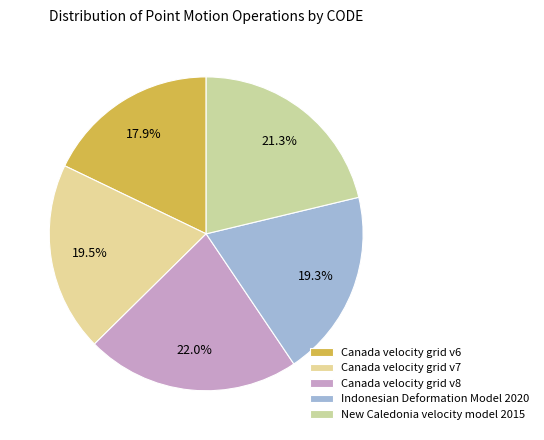

Approximately how many times larger is the value at Canada velocity grid v8 compared to Canada velocity grid v6?

1.2